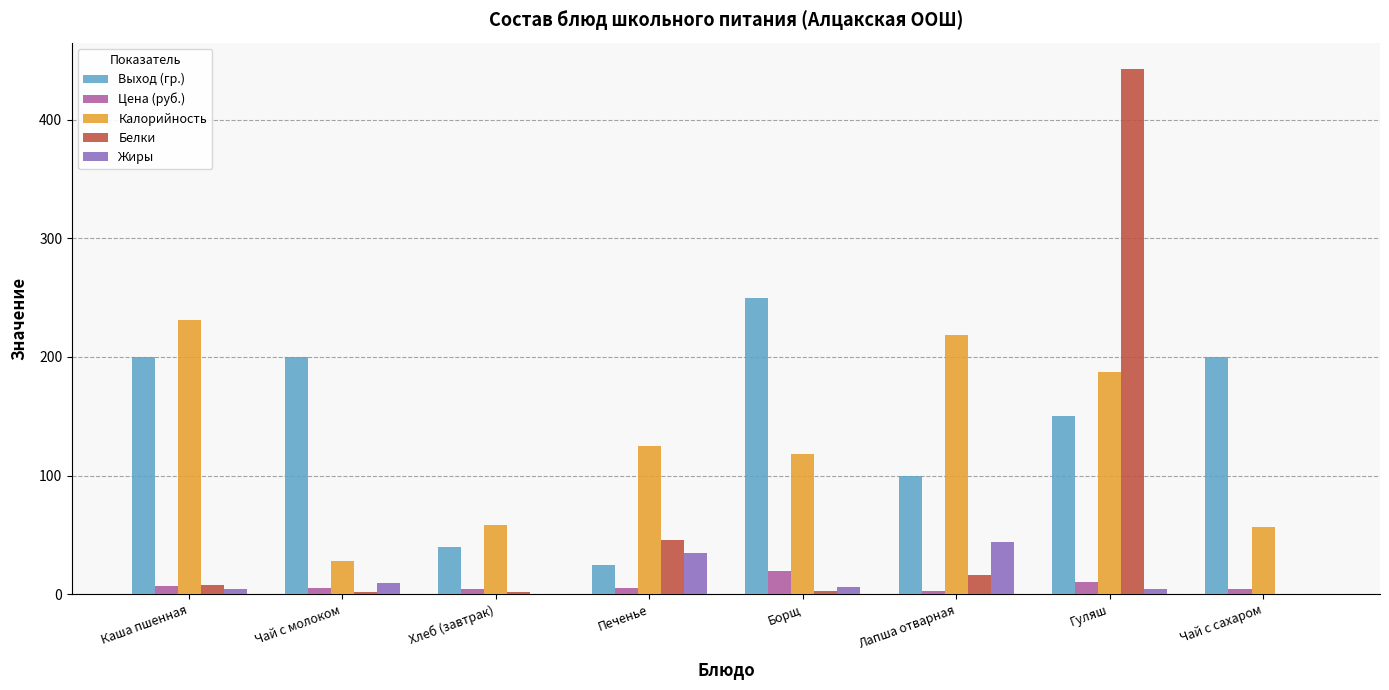

At which category does the chart reach its peak across all series?

Гуляш